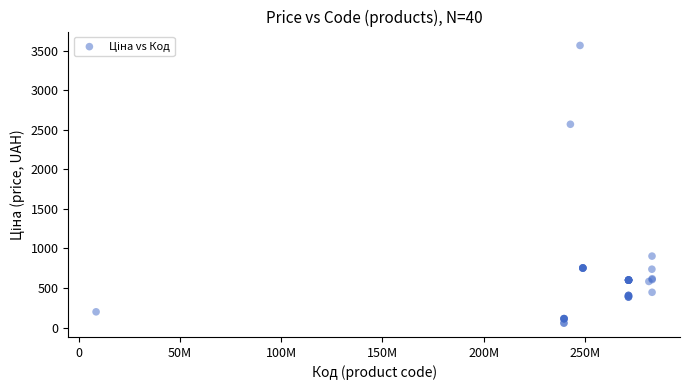

What Y value in the scatter plot is closest to 1812?

2572.0